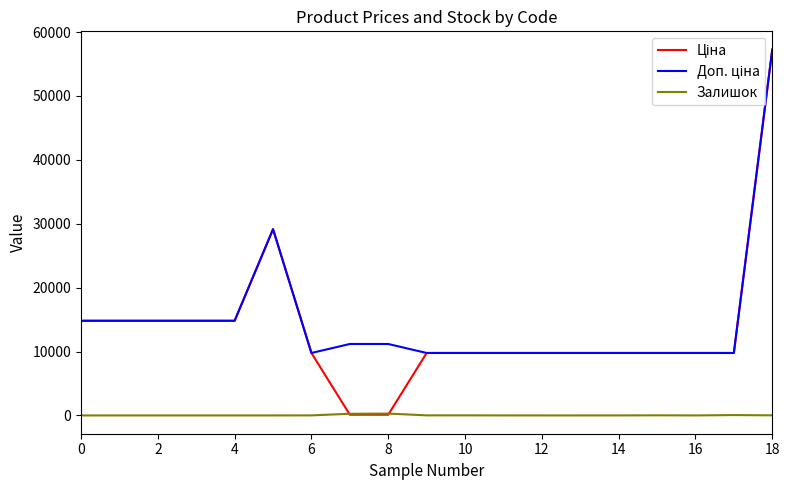

What is the maximum value shown in the chart?

57258.0